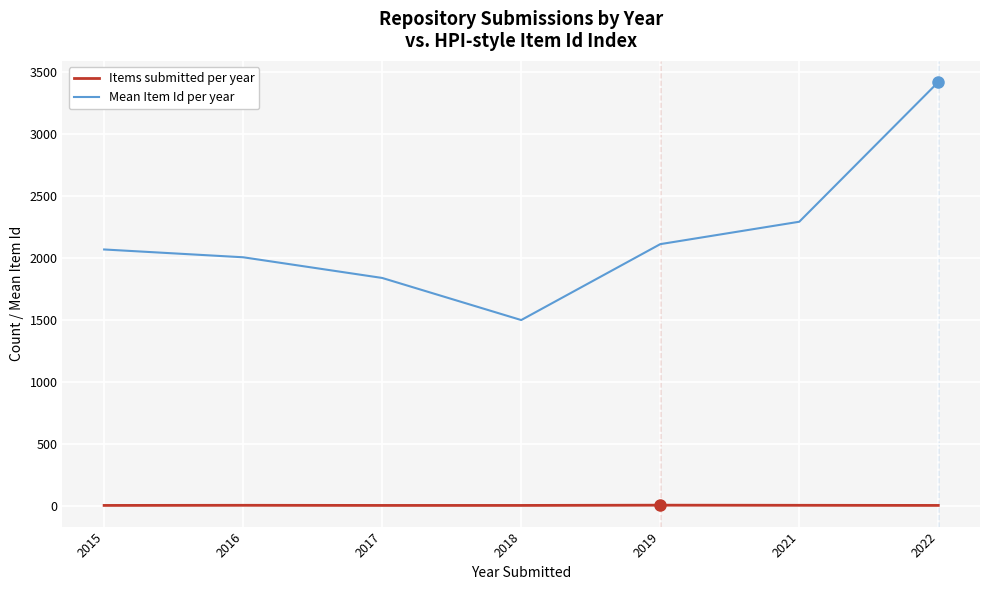

At 2016, list the series in order from largest to smallest.

Mean Item Id per year, Items submitted per year